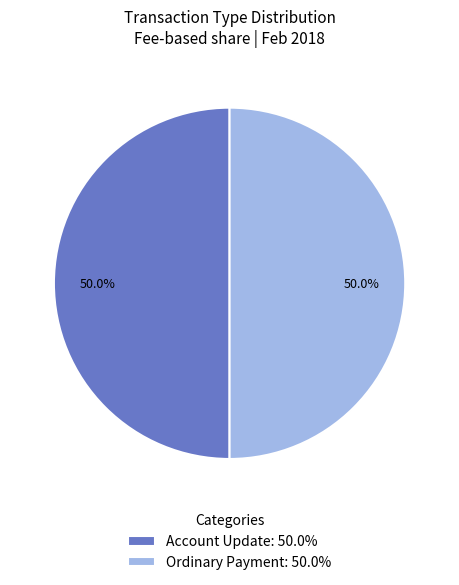

Approximately how many times larger is the value at Ordinary Payment: 50.0% compared to Account Update: 50.0%?

1.0